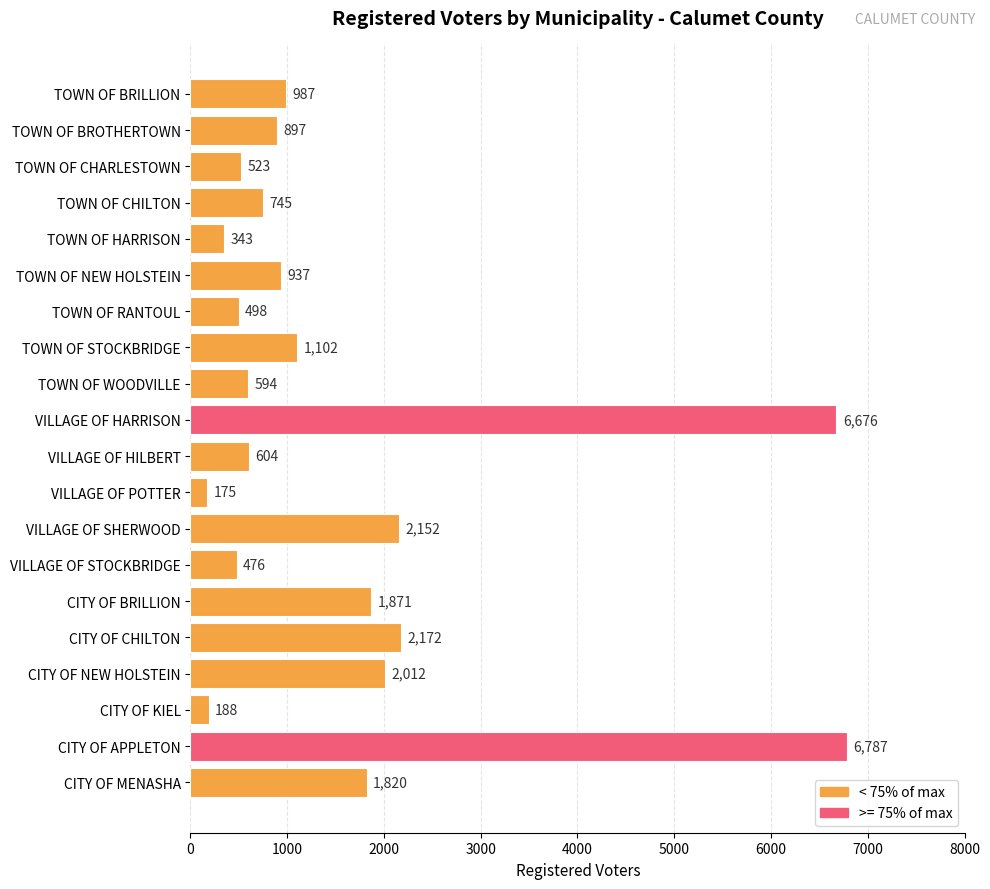

At which category does the chart reach its minimum across all series?

VILLAGE OF POTTER